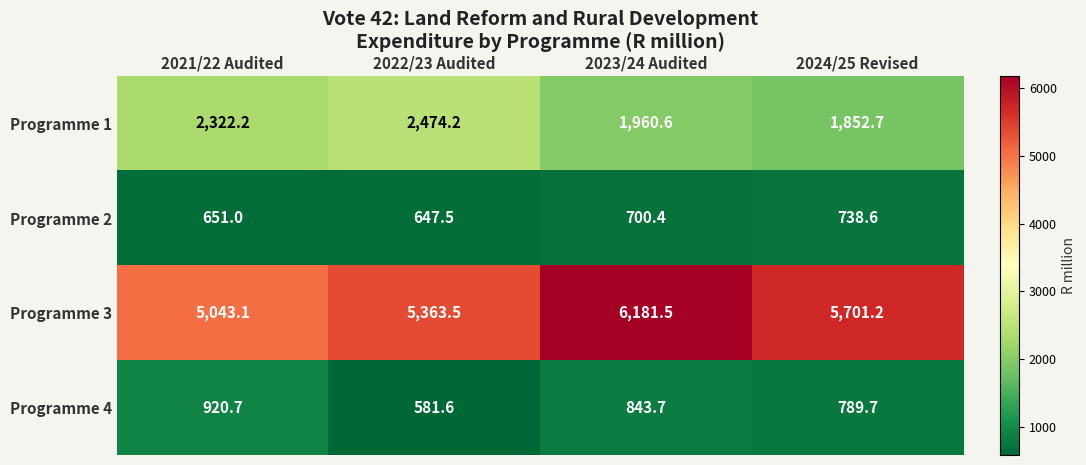

How many data points does each series have?

4